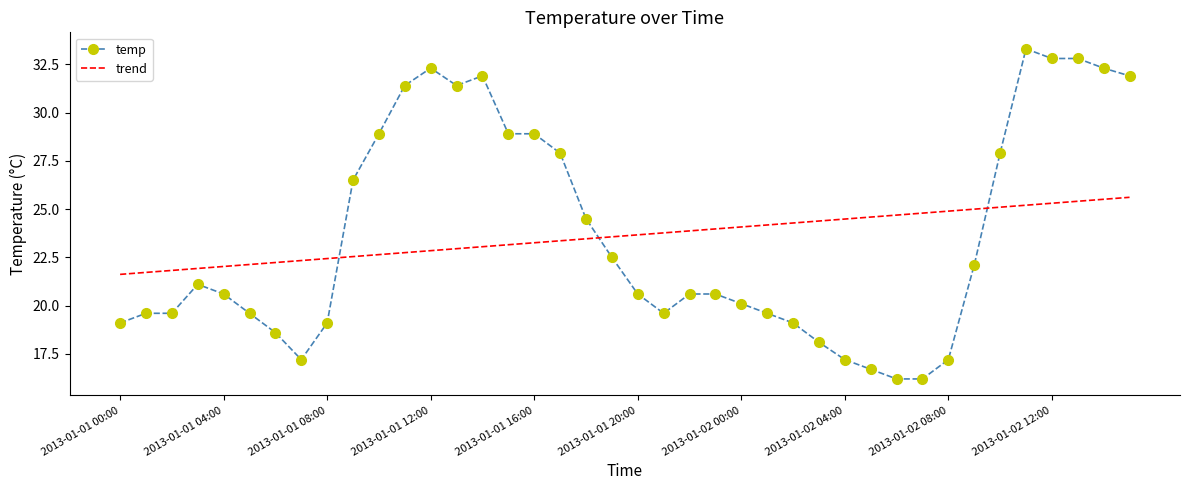

What are all the series names shown in the legend?

temp, trend